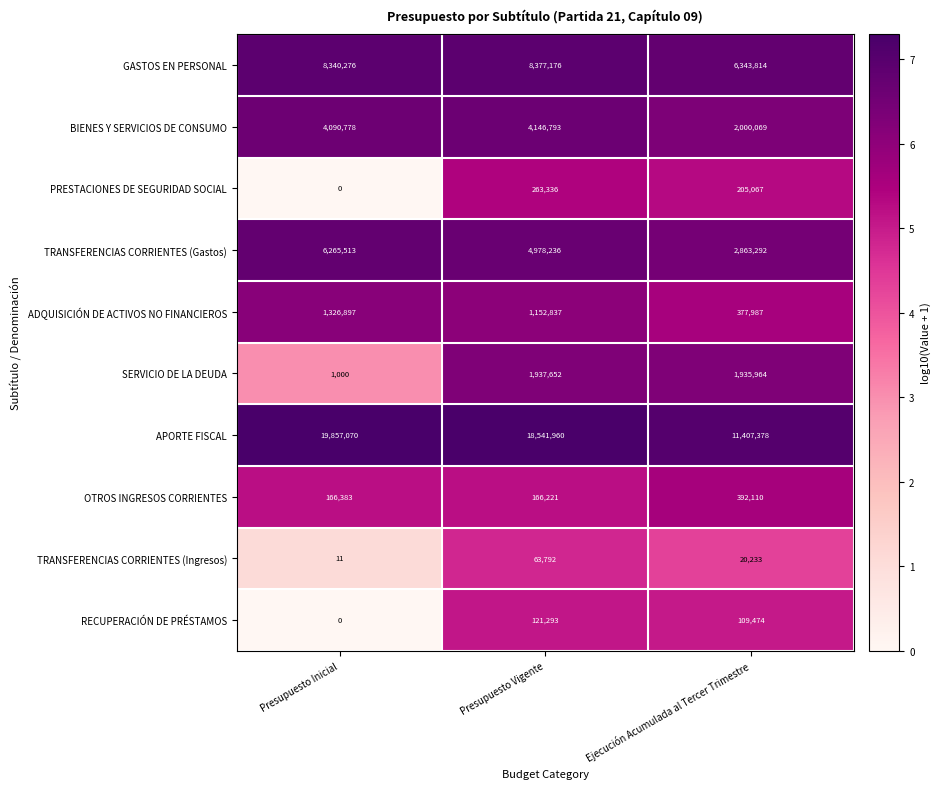

How many APORTE FISCAL values are between 11407378 and 19857070?

3